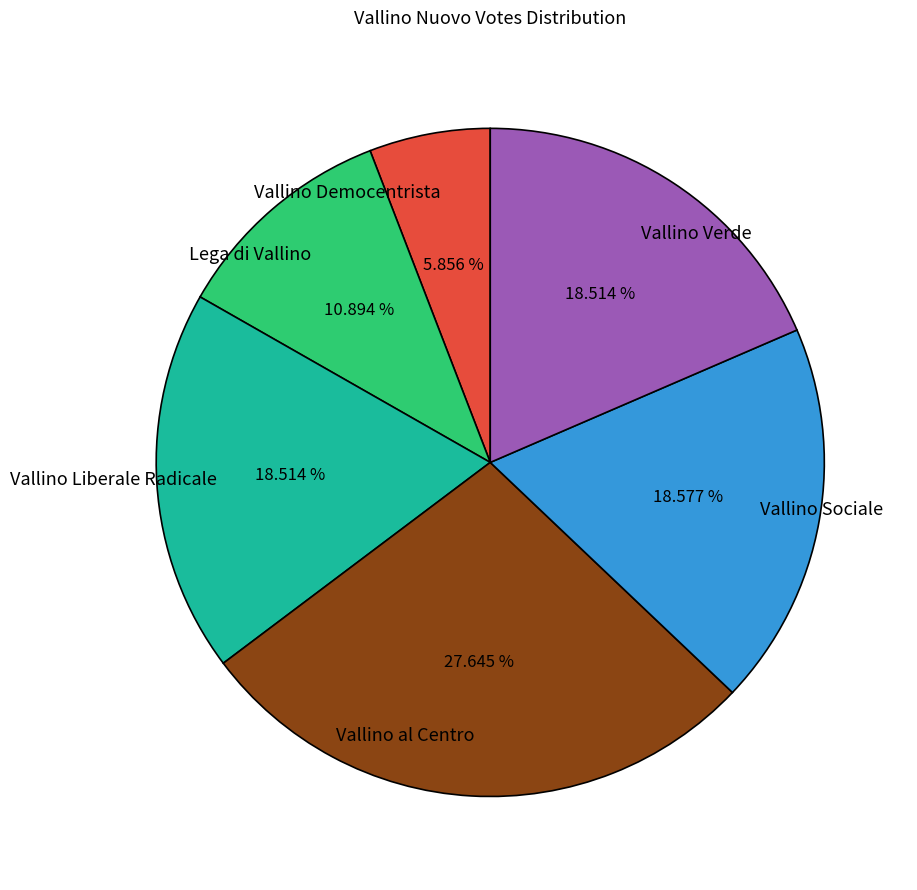

True or false: Vallino Verde accounts for 19% of the total.

True